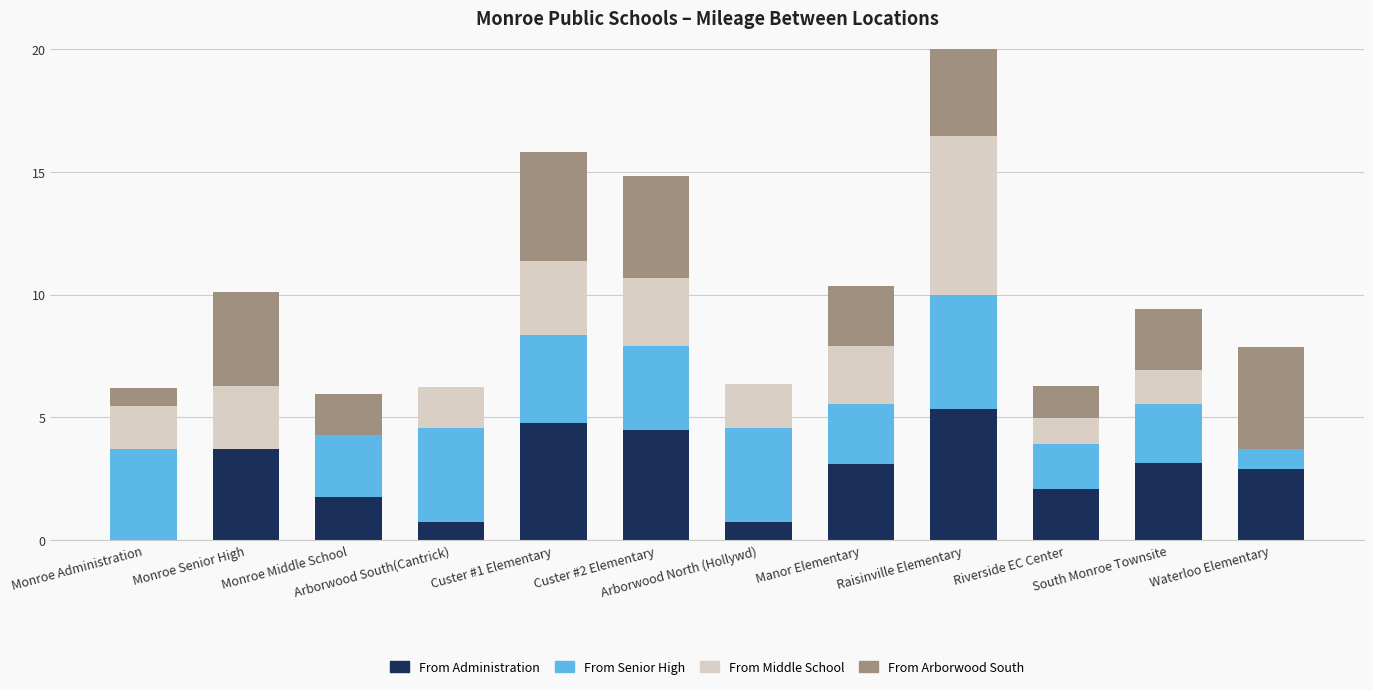

Are the bars horizontal?

No